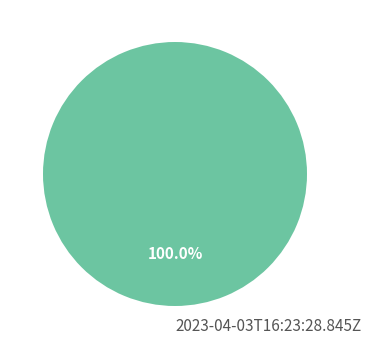

Rank the categories by value from highest to lowest.

2023-04-03T16:23:28.845Z